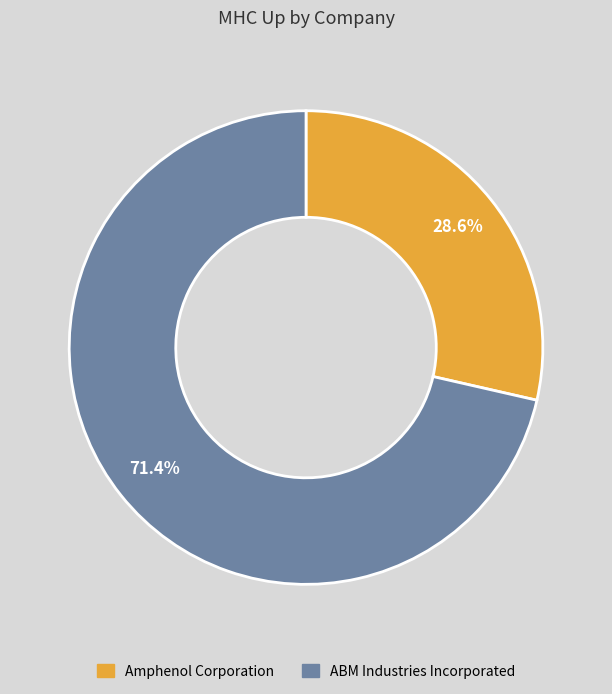

How many slices are in this pie chart?

2